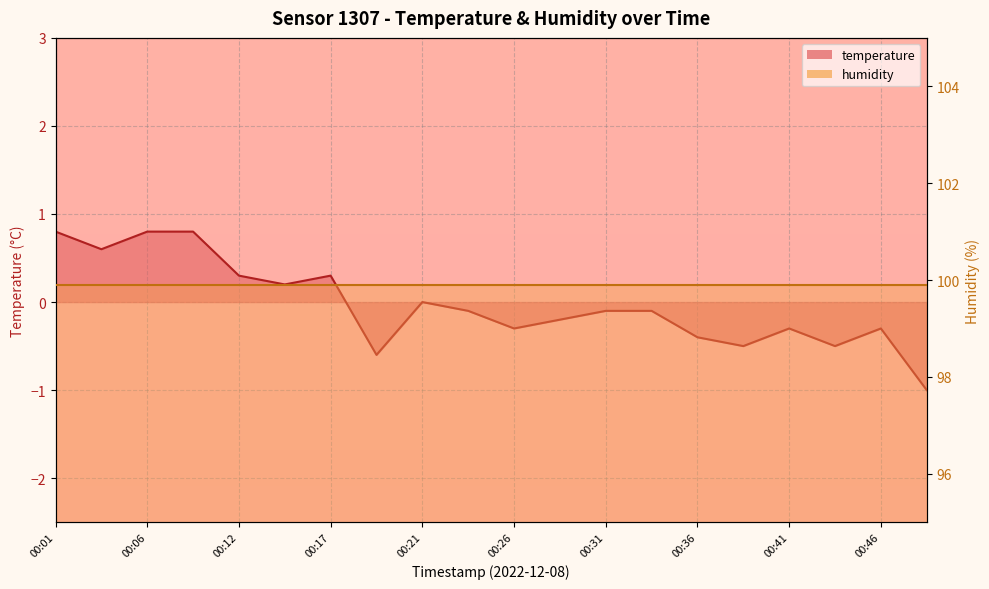

What is the difference between the values at 00:49 and 00:17?

1.3